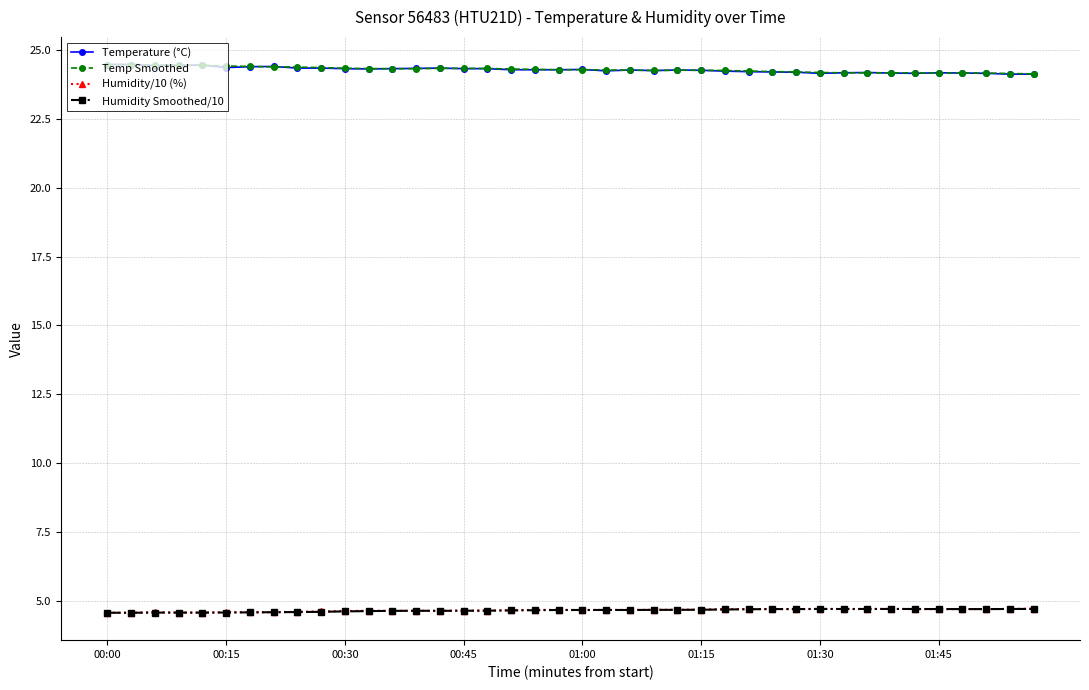

How many distinct data groups are displayed?

4